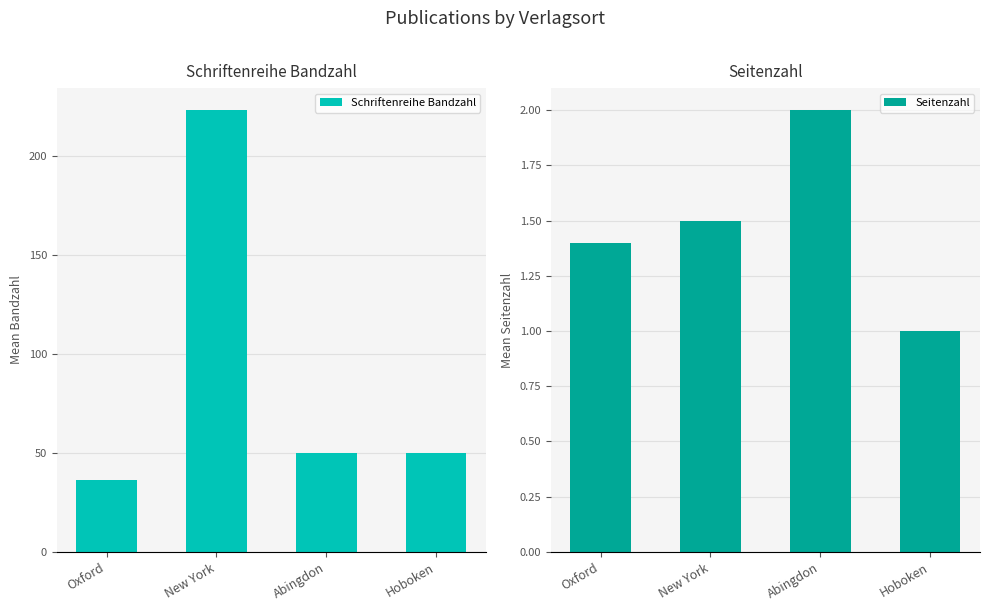

Does the chart contain any negative values?

No